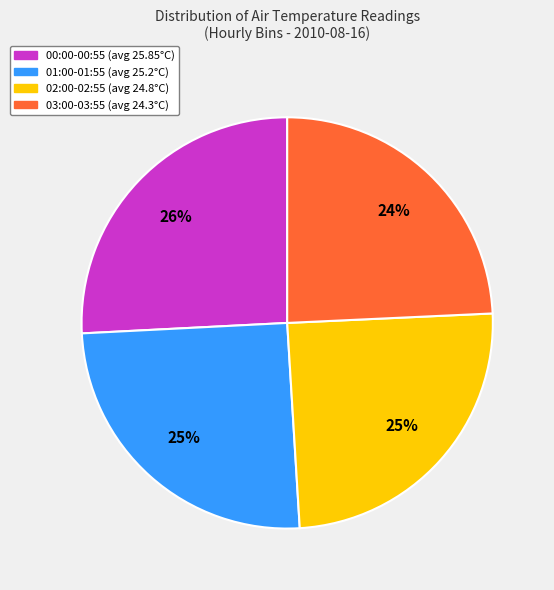

To the nearest percent, what is the difference between the largest and smallest slice percentages?

2%